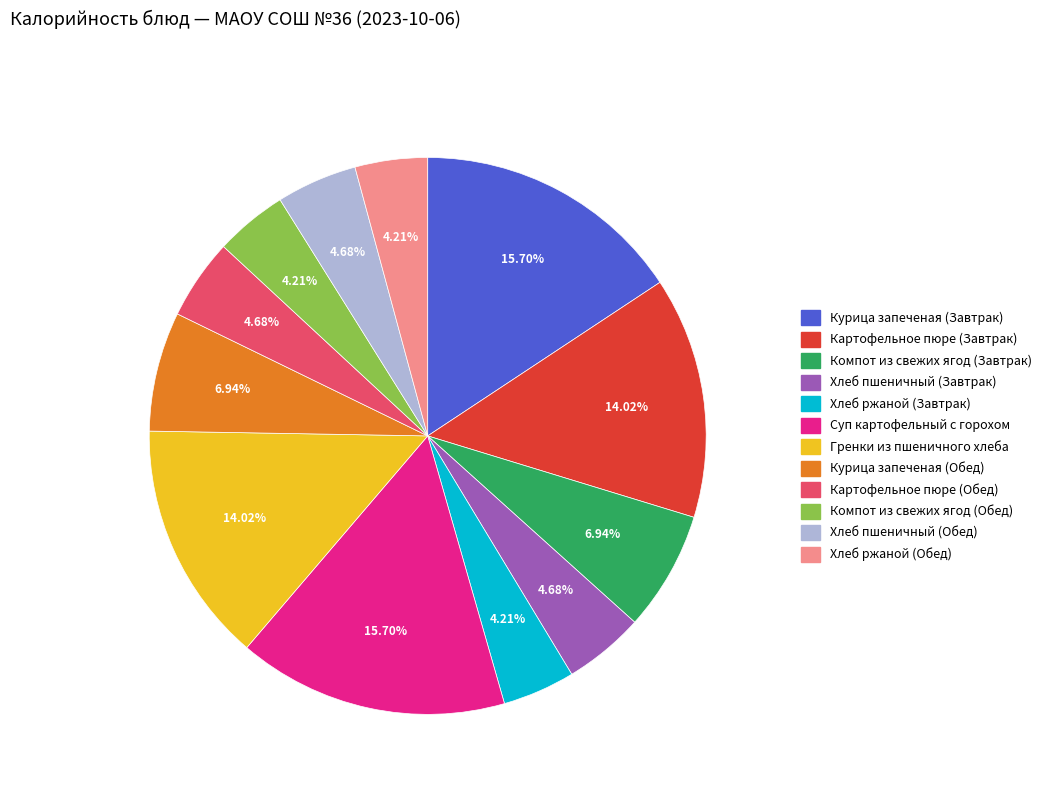

Is there any slice that represents more than half of the pie?

No